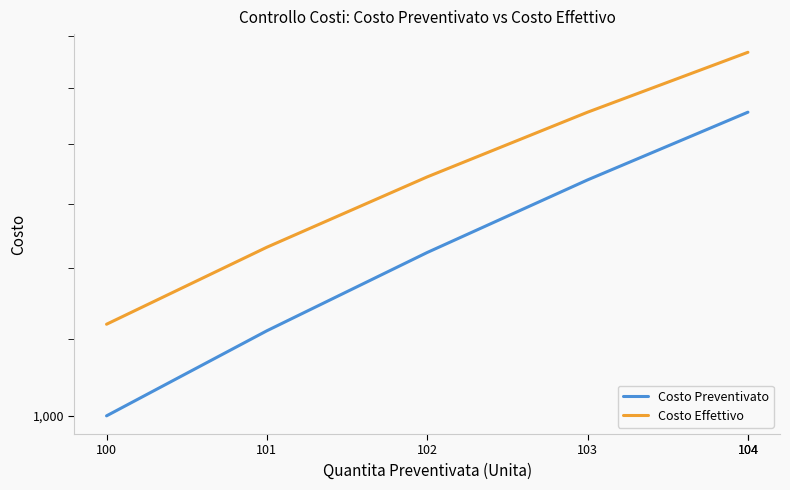

How many lines are shown in the chart?

2